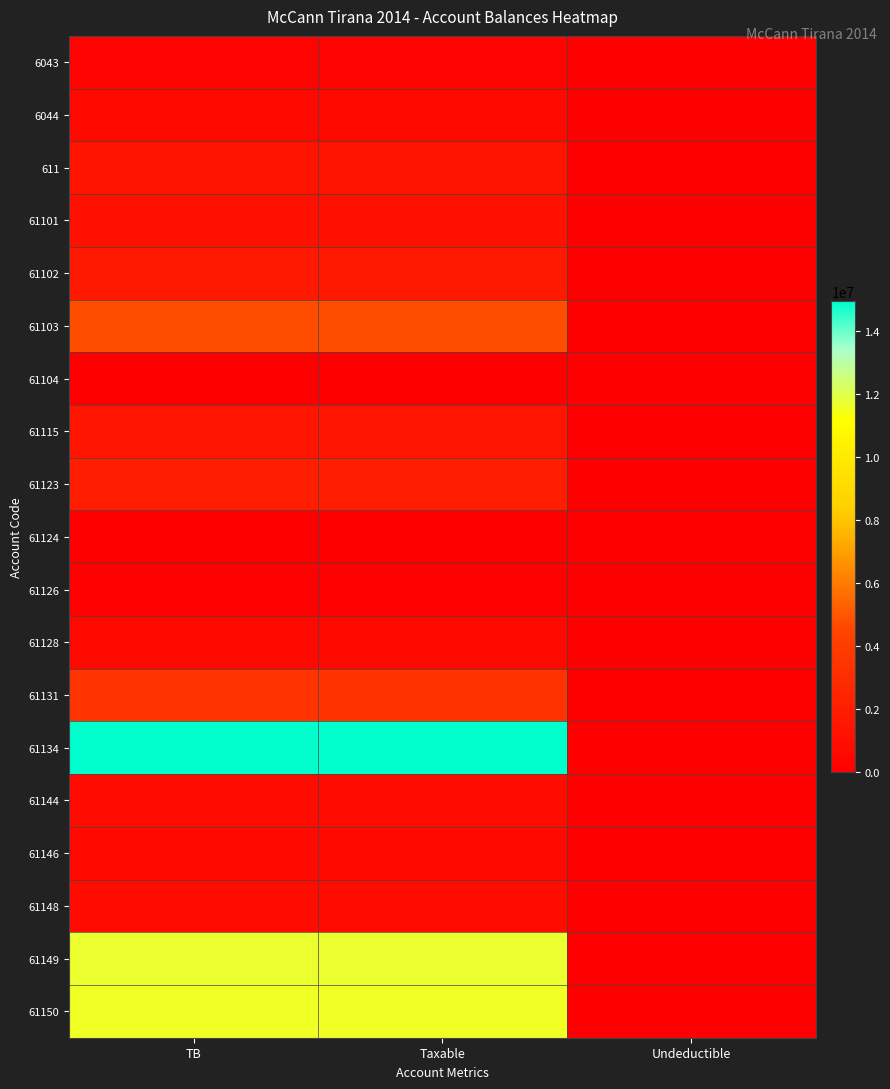

Which series has the largest range (max minus min)?

61134